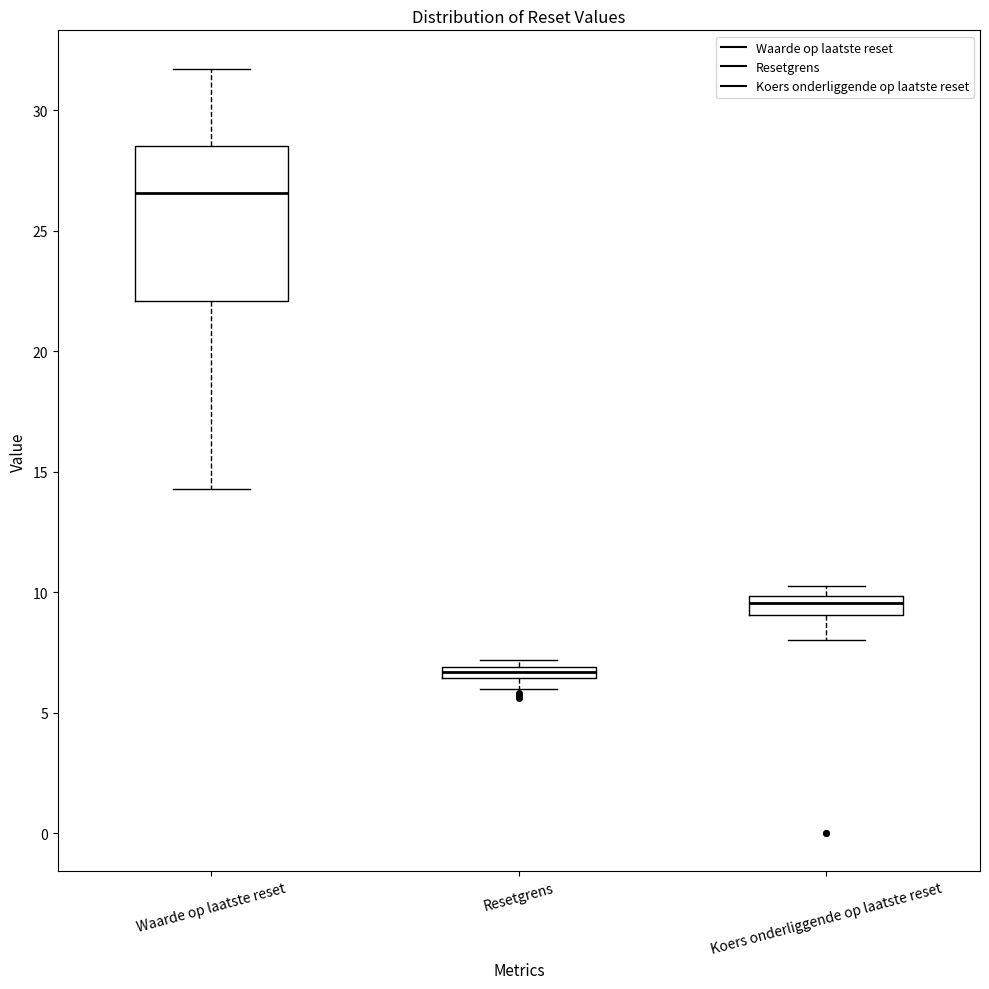

Which box's median line is the lowest?

Resetgrens